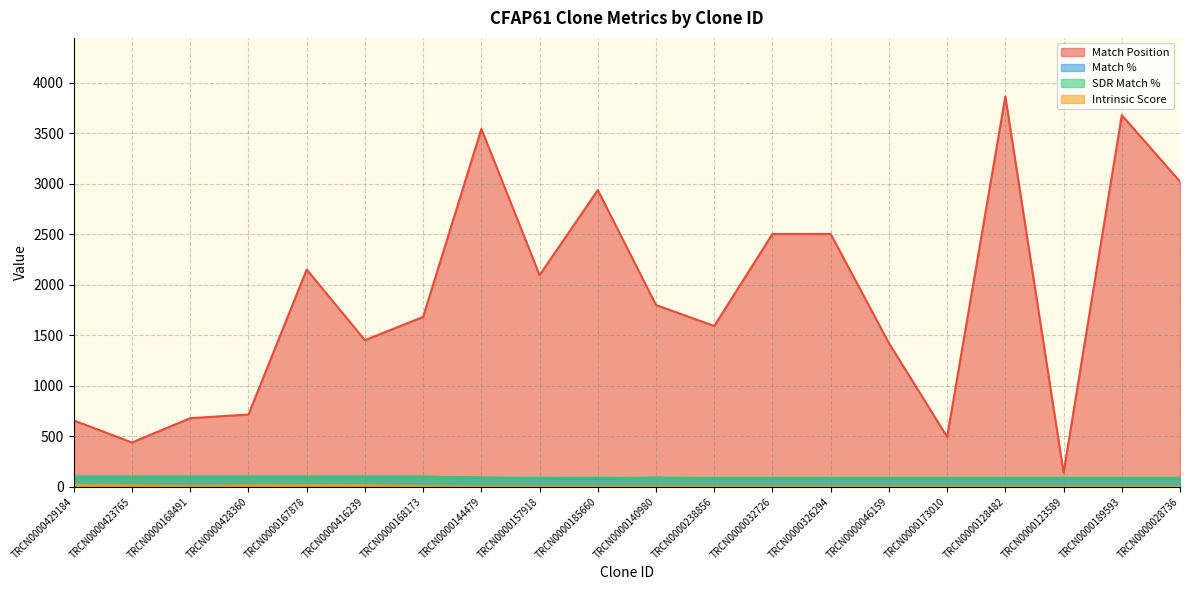

True or false: SDR Match % and Match % cross at least once.

True